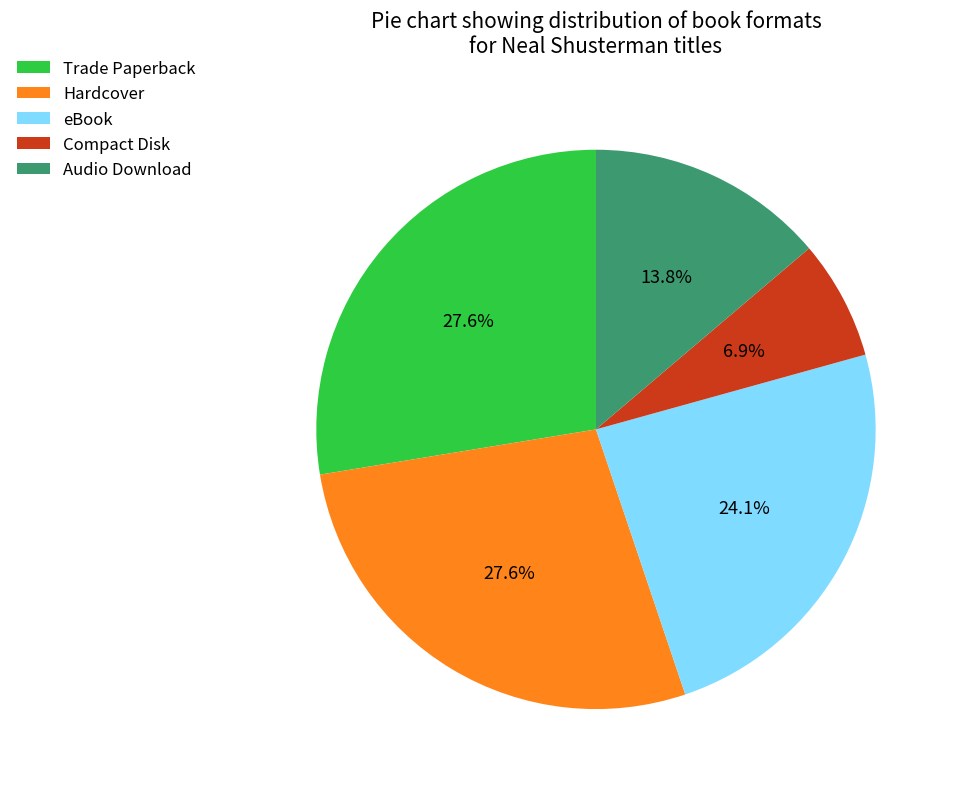

Which slice is the smallest?

Compact Disk